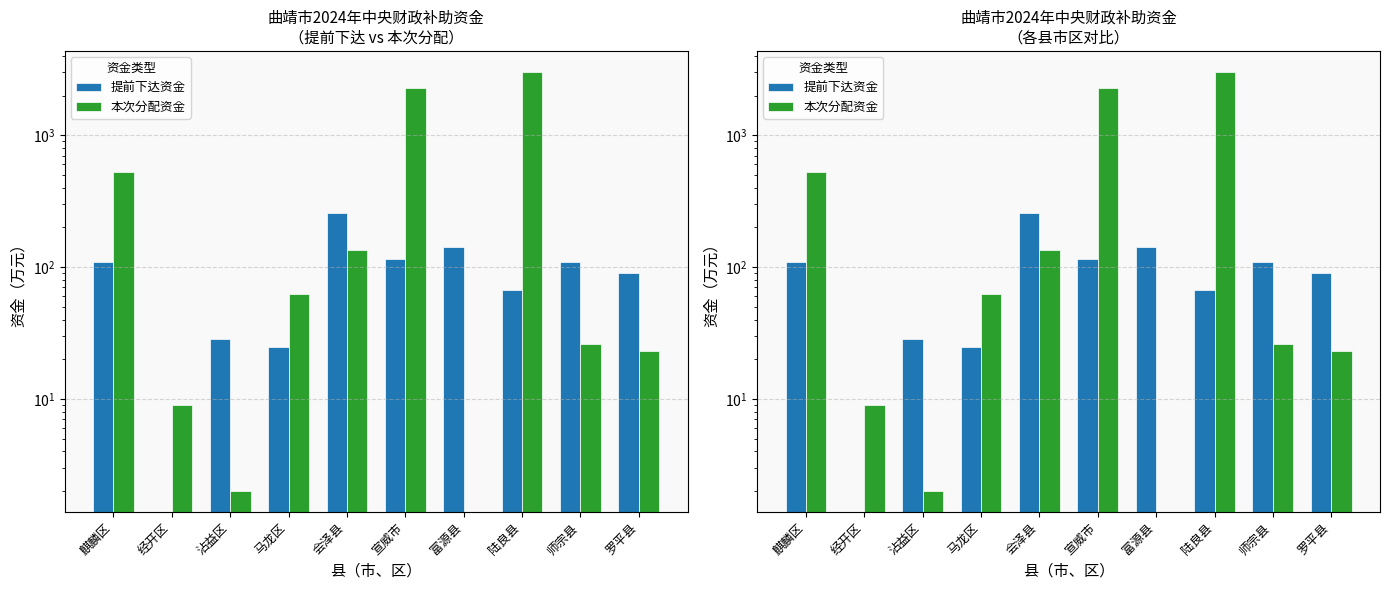

Rank the series by their average value, from lowest to highest.

提前下达资金, 本次分配资金